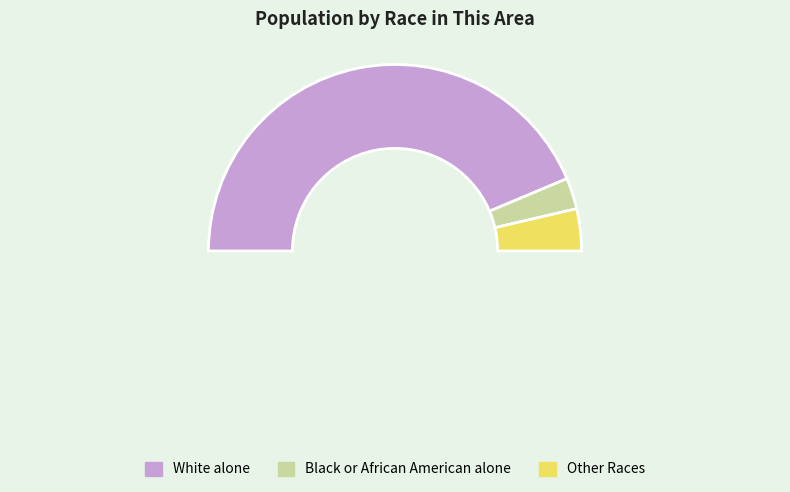

What percentage is NOT represented by American Indian and Alaska Native?

99.7%